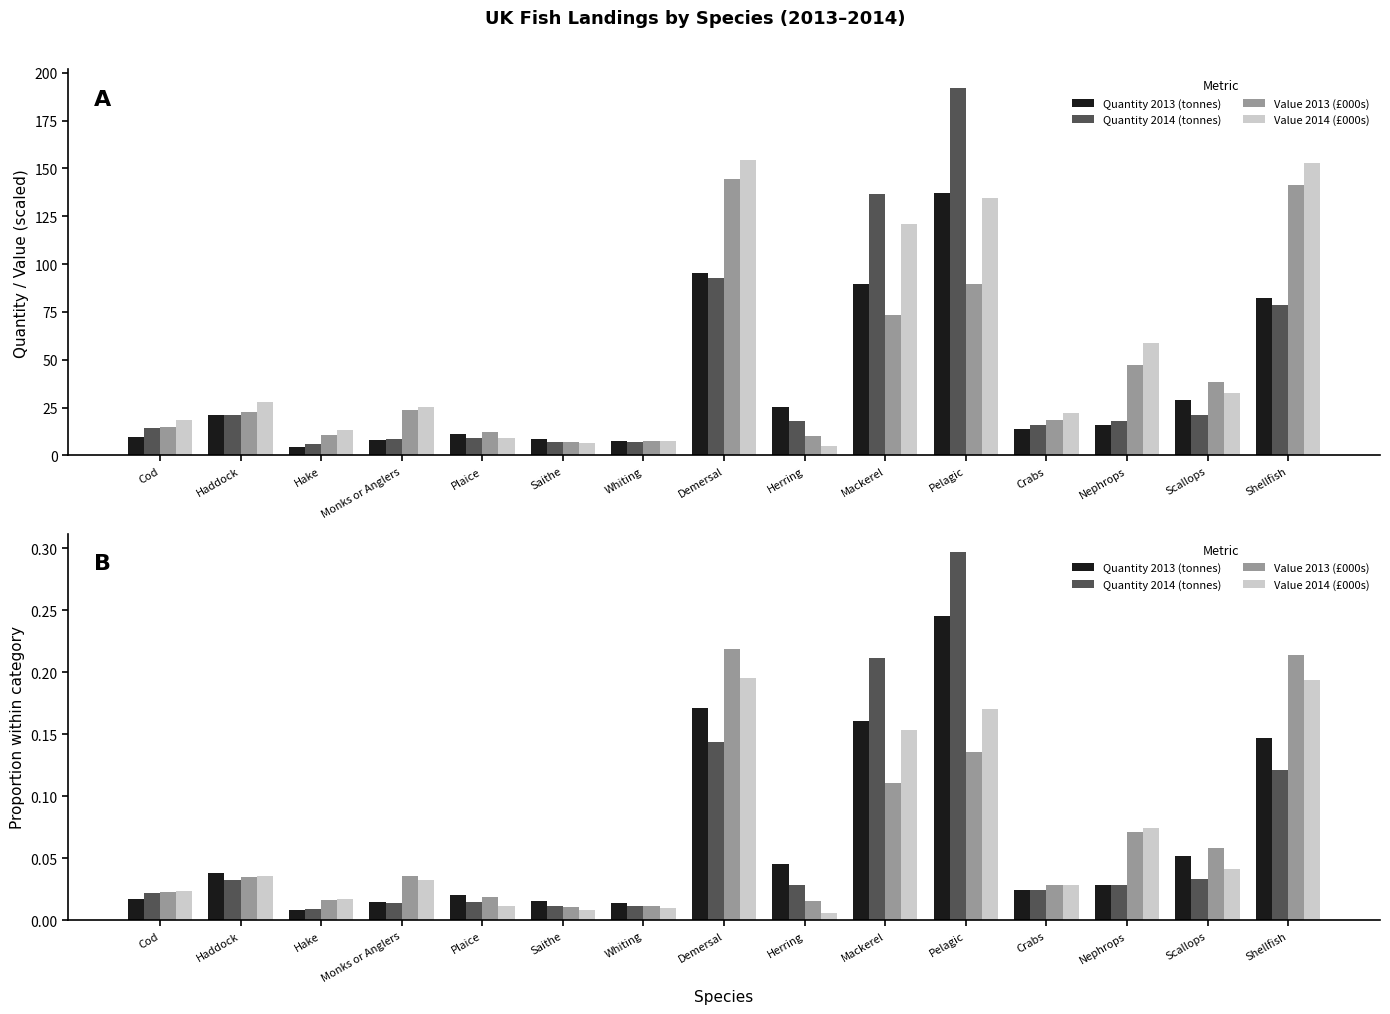

Which has a higher value, Haddock or Whiting?

Haddock